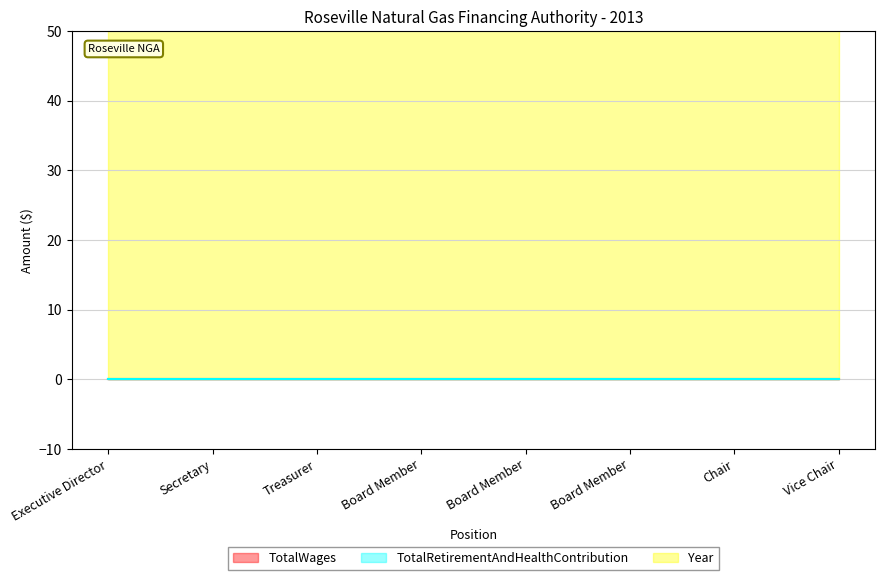

What is the greatest value displayed?

2013